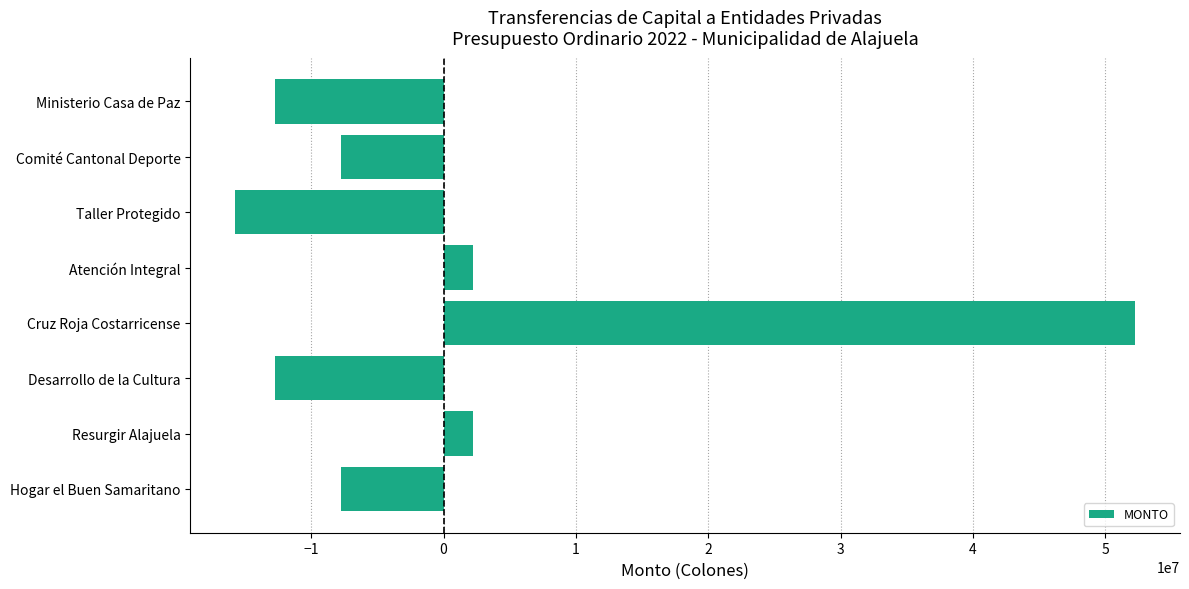

Reading bottom to top, transcribe all the data shown in this chart.

Hogar el Buen Samaritano=-7750000	Resurgir Alajuela=2250000	Desarrollo de la Cultura=-12750000	Cruz Roja Costarricense=52250000	Atención Integral=2250000	Taller Protegido=-15750000	Comité Cantonal Deporte=-7750000	Ministerio Casa de Paz=-12750000